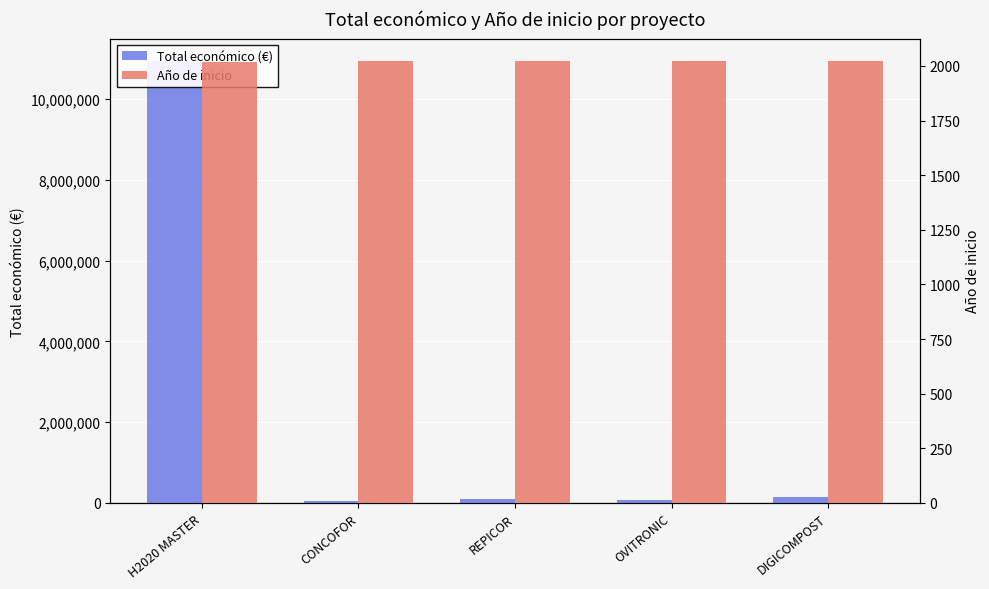

How many bars are there in each group?

2